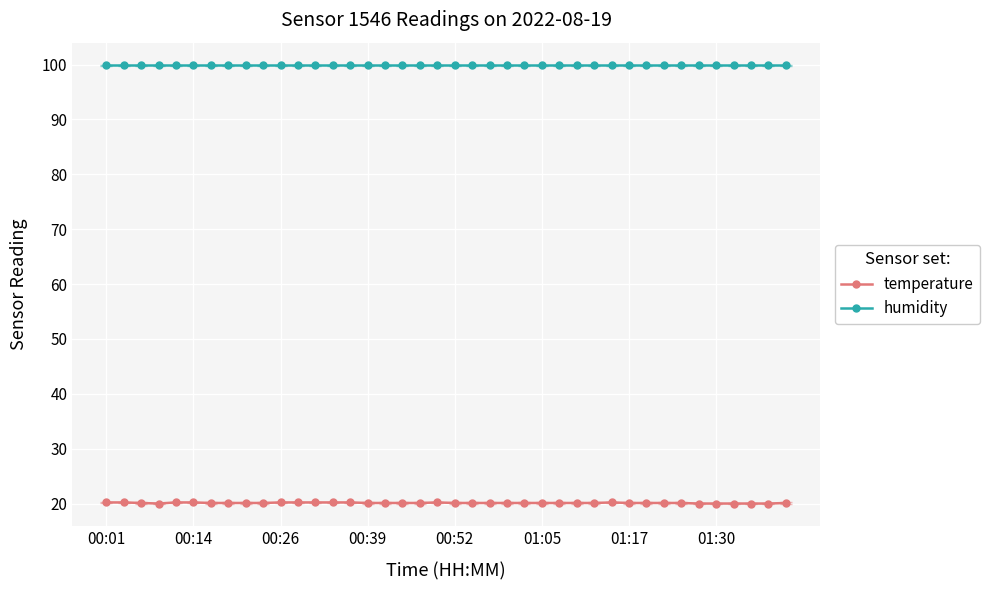

Count the number of data series in this chart.

2